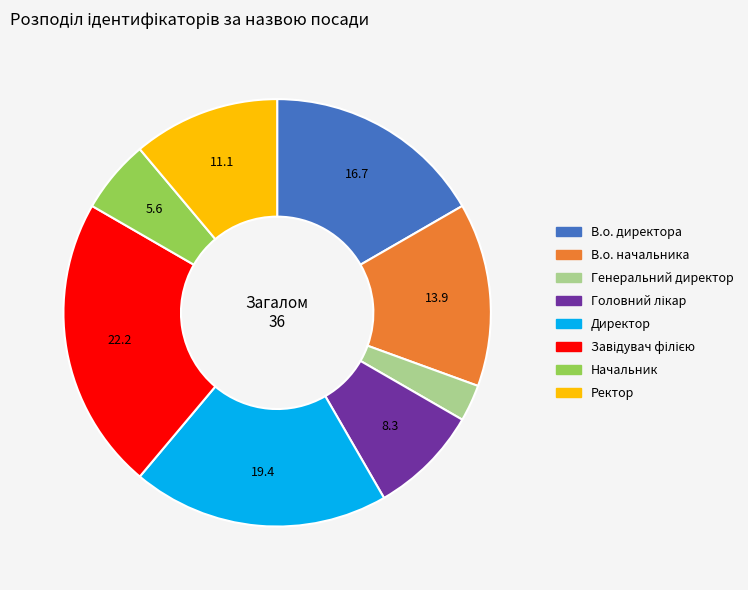

Do Директор and В.о. директора together represent more than half of the pie?

No